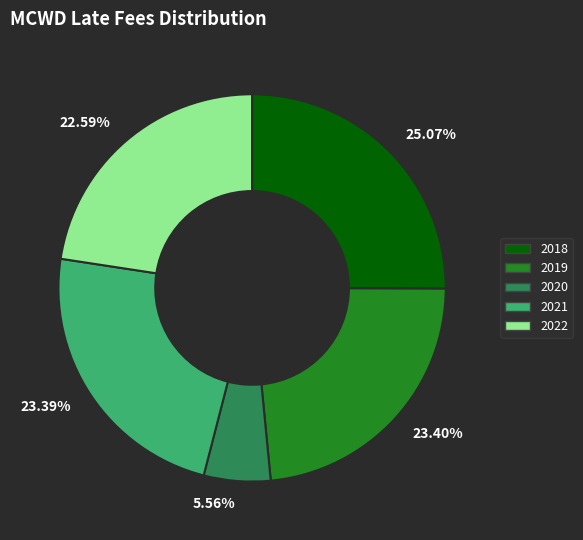

Between 2019 and 2018, which is larger?

2018